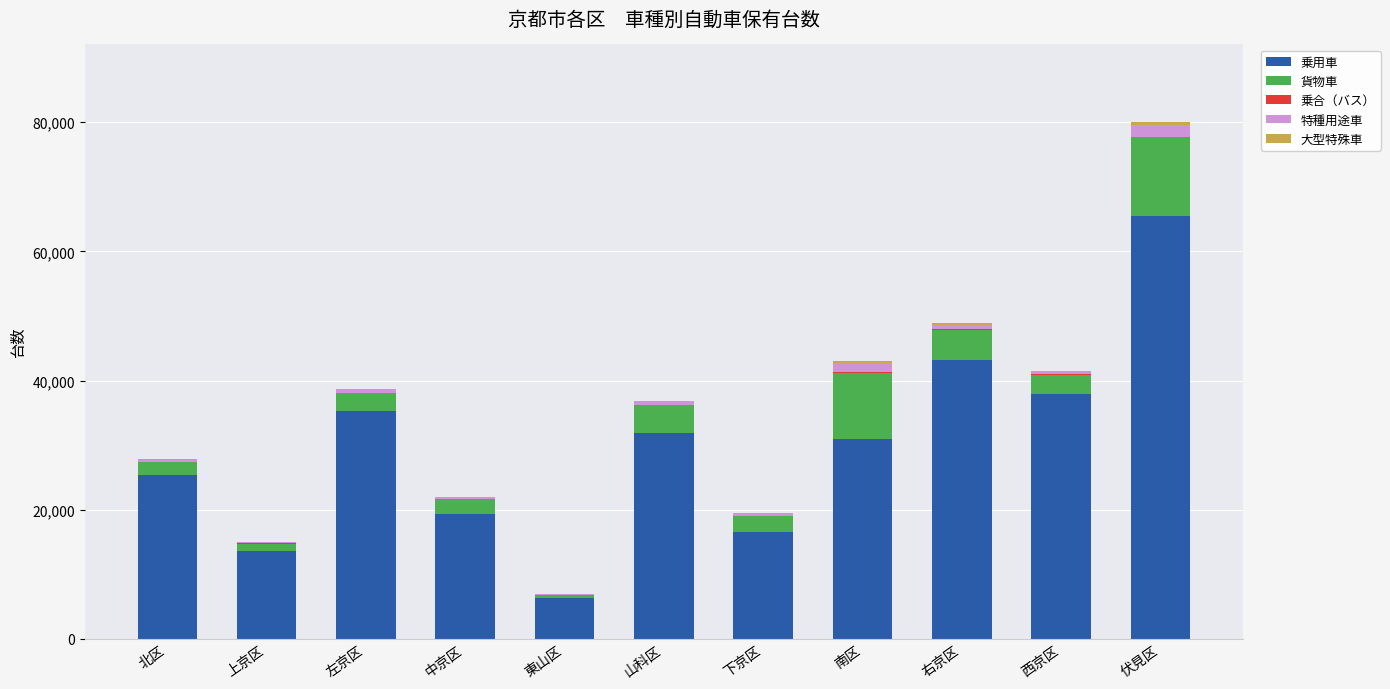

The value of 乗用車 at 左京区 is 35344. True or false?

True